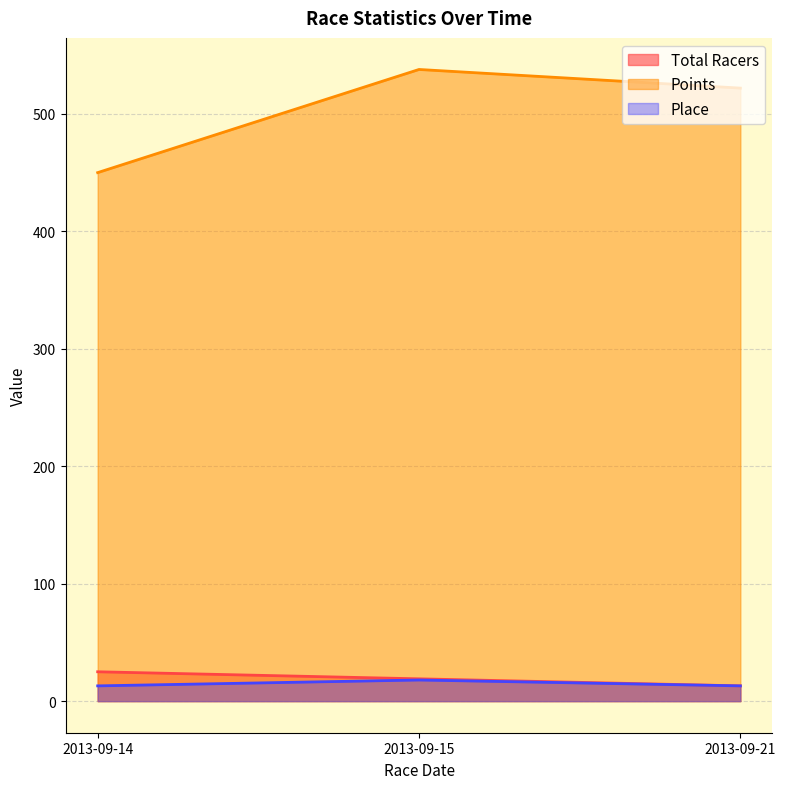

Rank the series at 2013-09-15 from highest to lowest value.

Points, Total Racers, Place